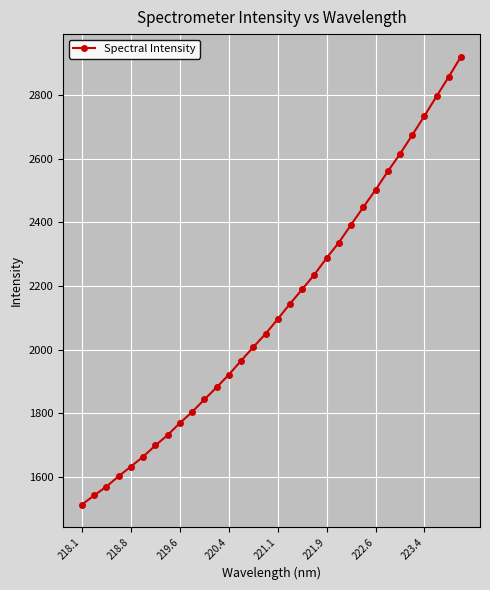

What is the average value?

2125.1